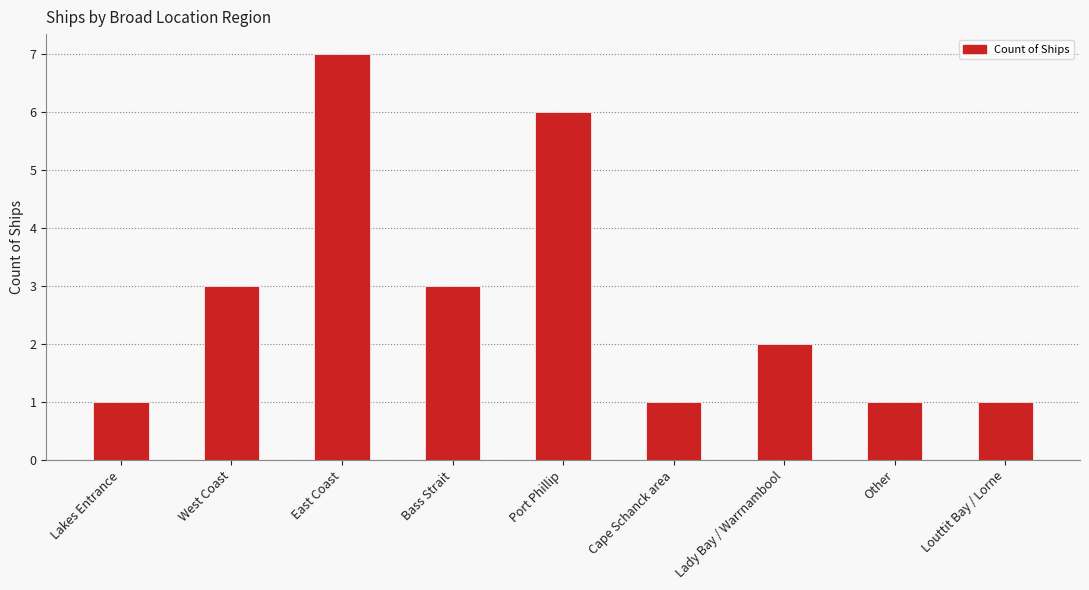

Reading right to left, extract all data points from this chart.

Louttit Bay / Lorne=1	Other=1	Lady Bay / Warrnambool=2	Cape Schanck area=1	Port Phillip=6	Bass Strait=3	East Coast=7	West Coast=3	Lakes Entrance=1